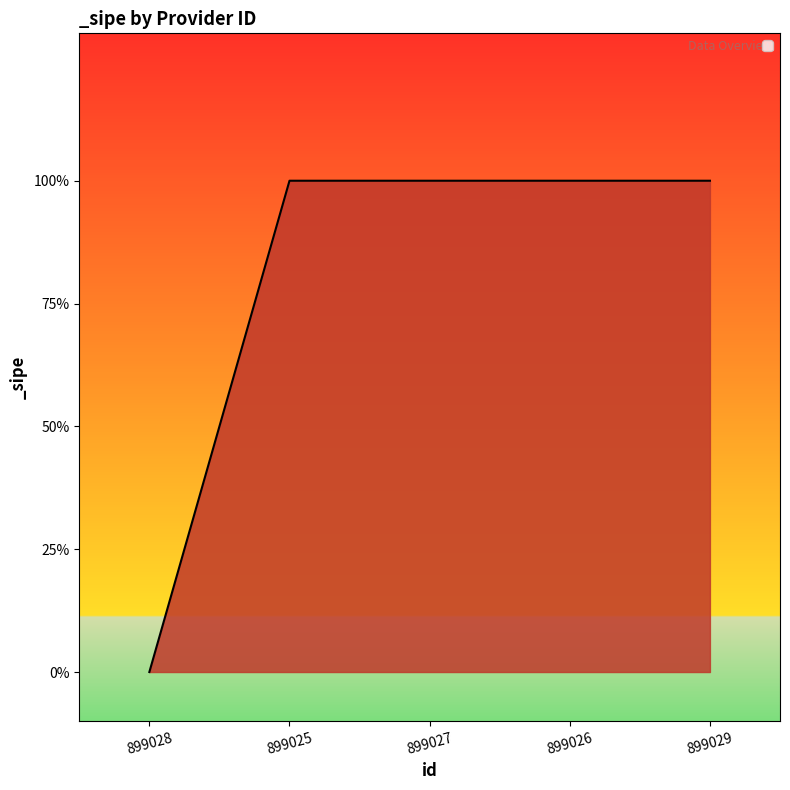

Which has a higher value, 899029 or 899028?

899029